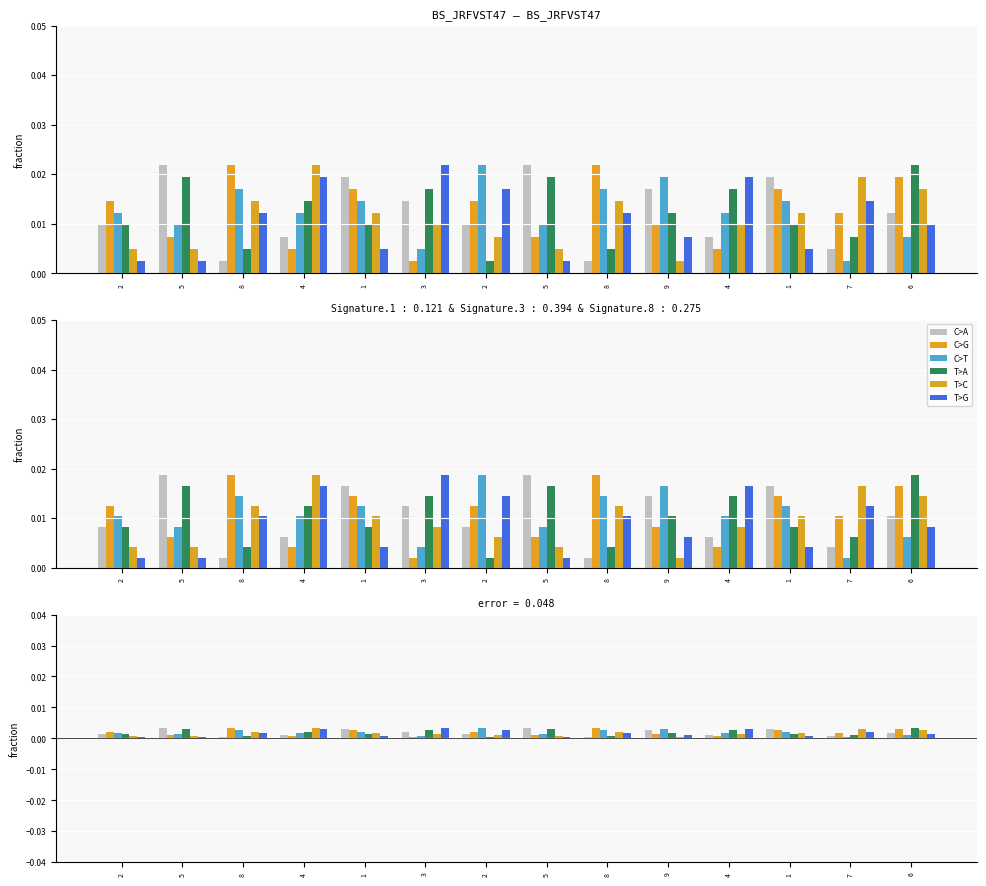

Does the chart contain stacked bars?

No